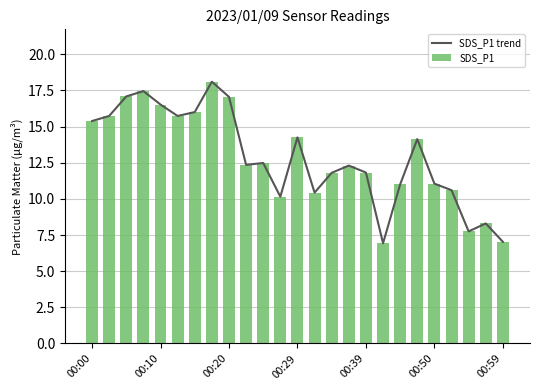

What is the sum of all SDS_P1 values?

321.4